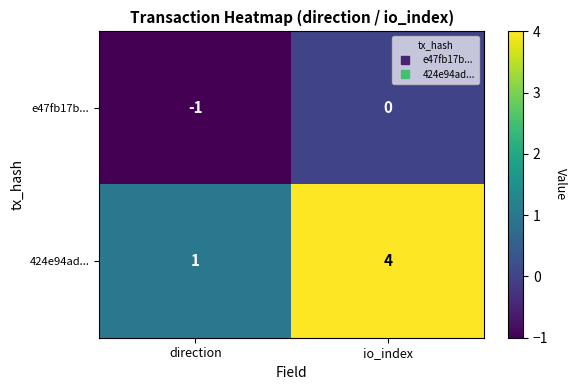

True or false: 424e94ad... has a value of 5 at io_index.

False